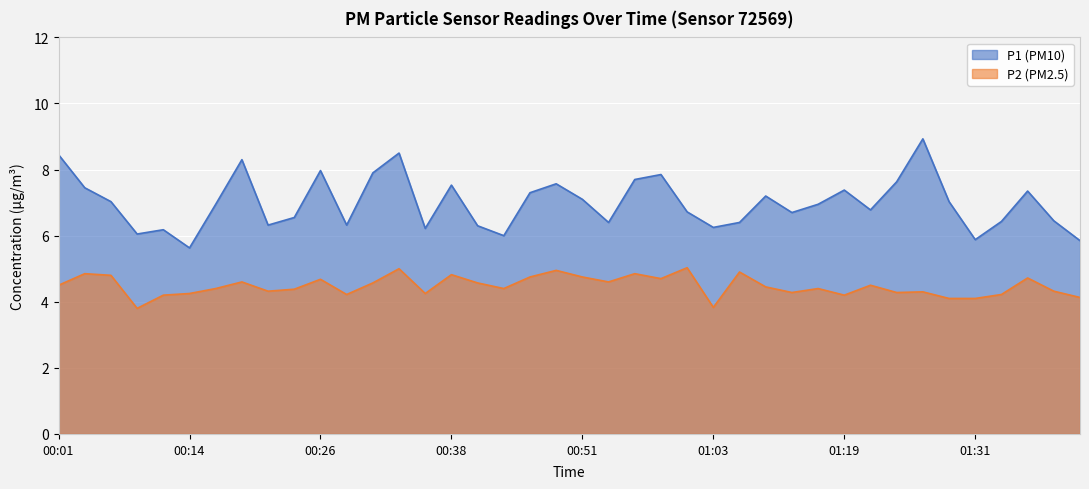

What is the value of the P1 point at the 39th from the left?

6.5